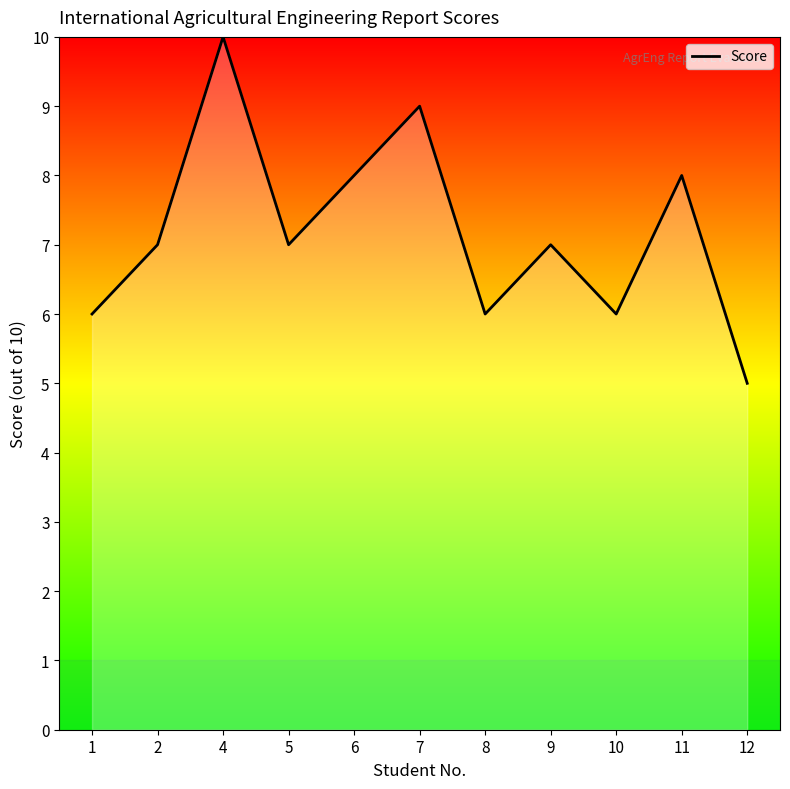

At which category does the chart reach its minimum across all series?

12